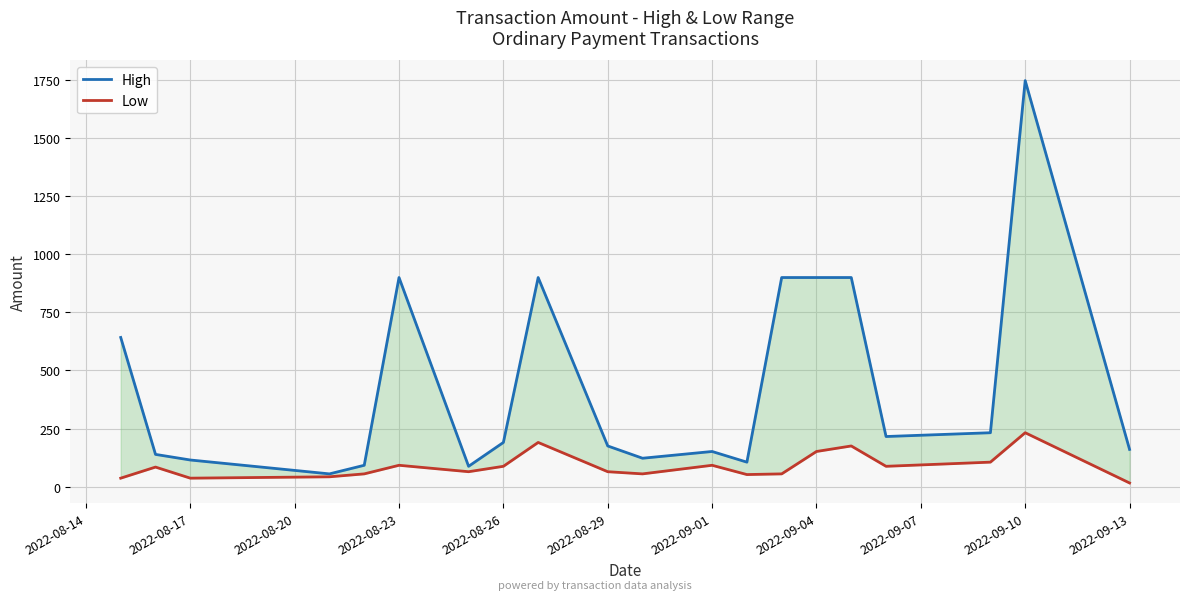

True or false: High has a value of 232.6 at 2022-09-13.

False